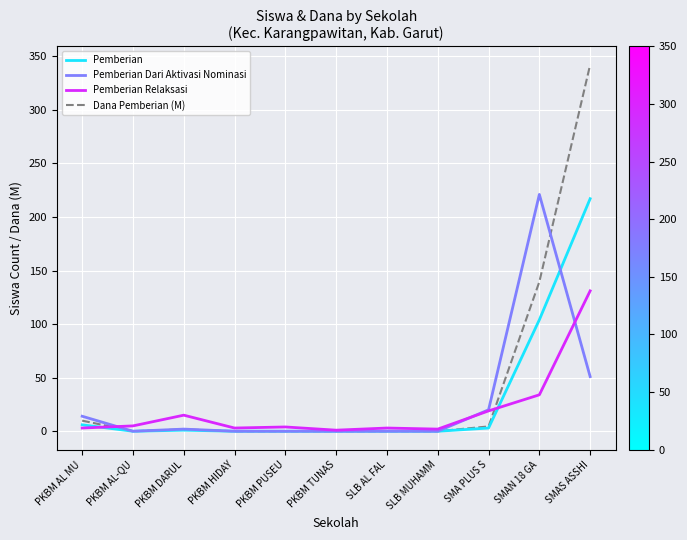

What are all the series names shown in the legend?

Pemberian, Pemberian Dari Aktivasi Nominasi, Pemberian Relaksasi, Dana Pemberian (M)